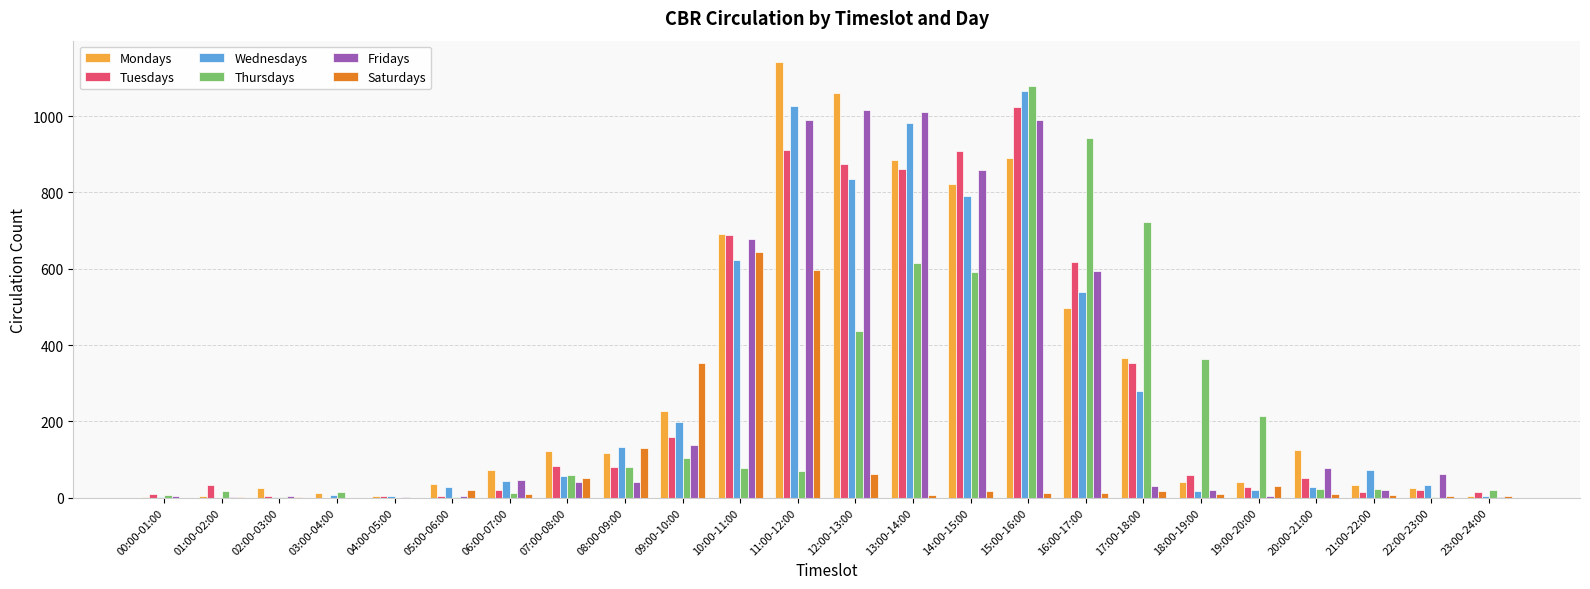

True or false: Saturdays has a value of 446 at 04:00-05:00.

False